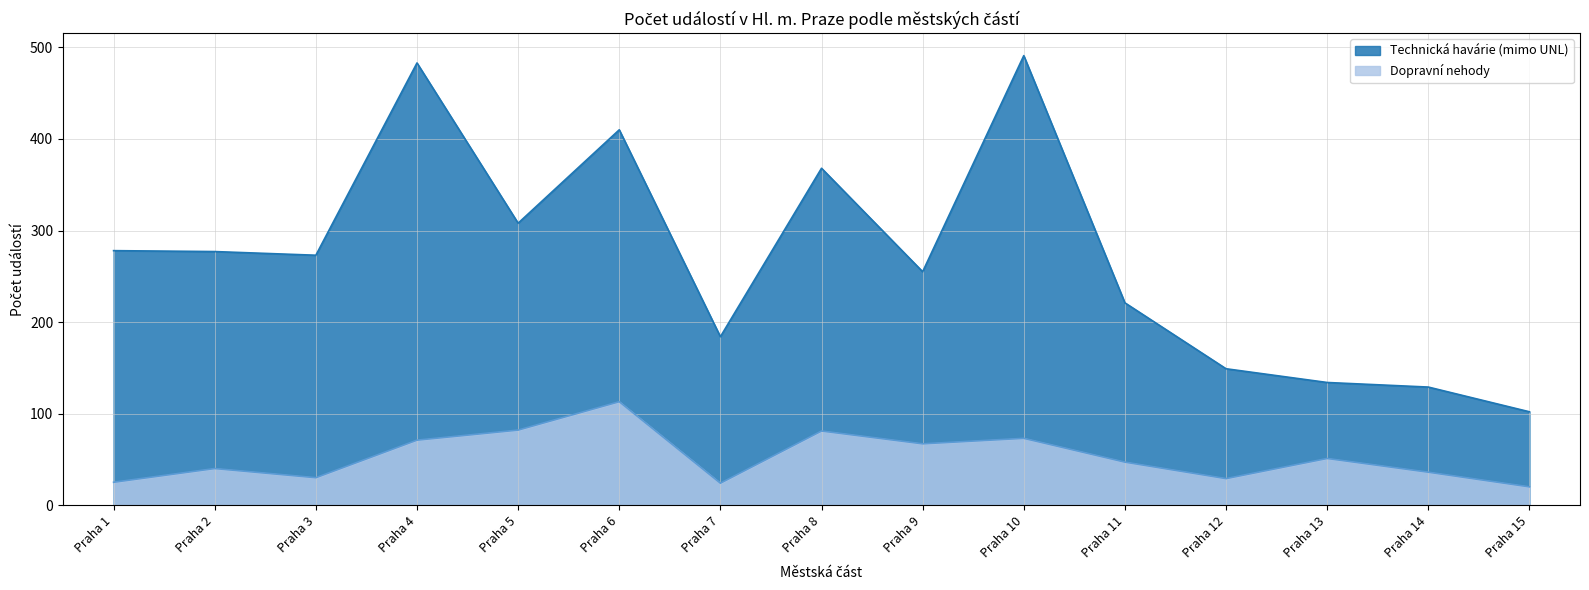

Reading left to right, extract all data points from this chart.

Technická havárie (mimo UNL): Praha 1=278	Praha 2=277	Praha 3=273	Praha 4=483	Praha 5=308	Praha 6=410	Praha 7=184	Praha 8=368	Praha 9=255	Praha 10=491	Praha 11=221	Praha 12=149	Praha 13=134	Praha 14=129	Praha 15=102
Dopravní nehody: Praha 1=25	Praha 2=40	Praha 3=30	Praha 4=71	Praha 5=82	Praha 6=113	Praha 7=24	Praha 8=81	Praha 9=67	Praha 10=73	Praha 11=47	Praha 12=29	Praha 13=51	Praha 14=36	Praha 15=20